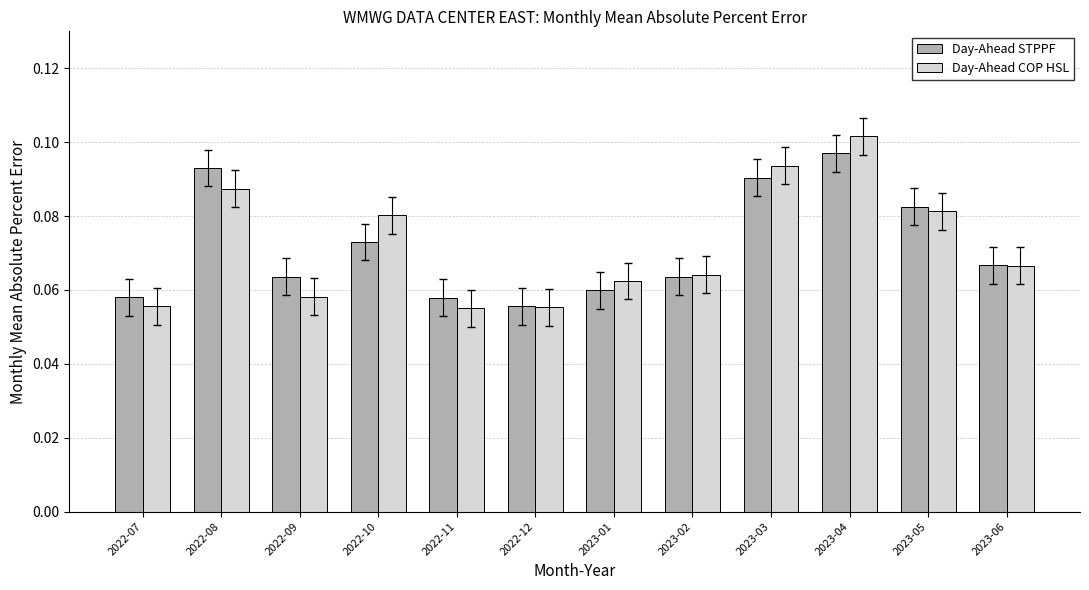

At which label does Day-Ahead STPPF reach its peak?

2023-04